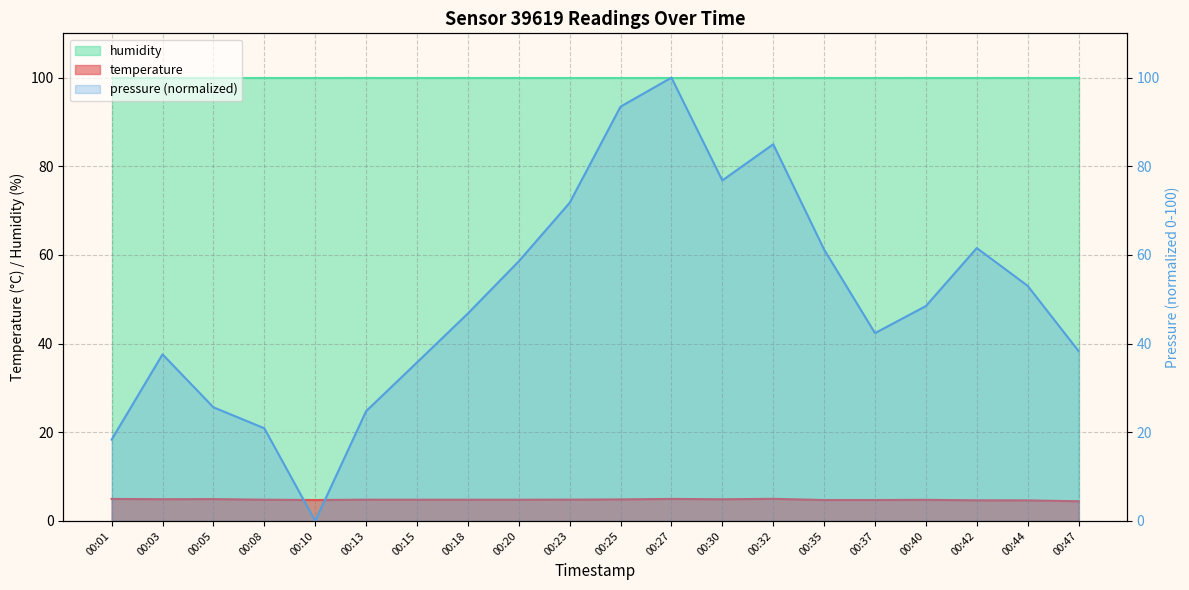

Count the number of categories in the chart.

20